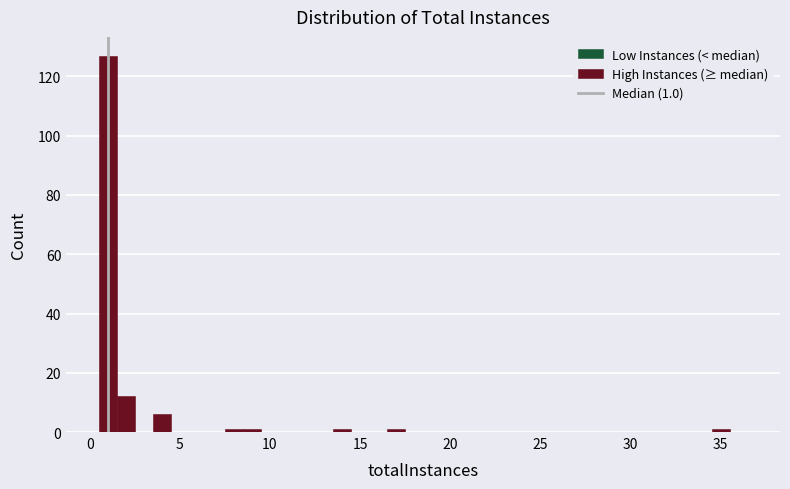

Around what value on the x-axis is the tallest bar? Give the approximate position of its centre, as read against the axis.

1.0